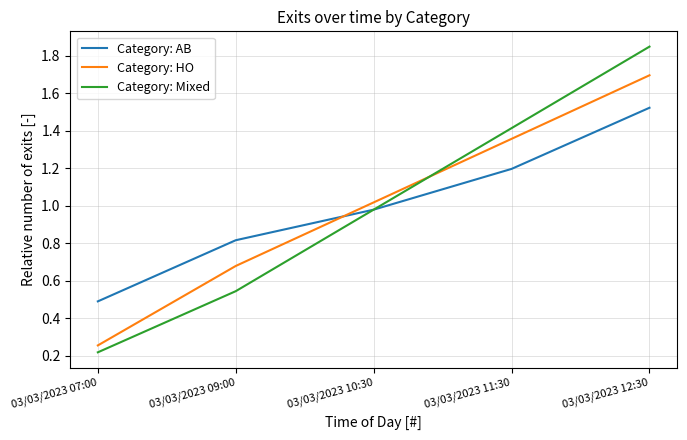

What position from the right is 03/03/2023 07:00?

5